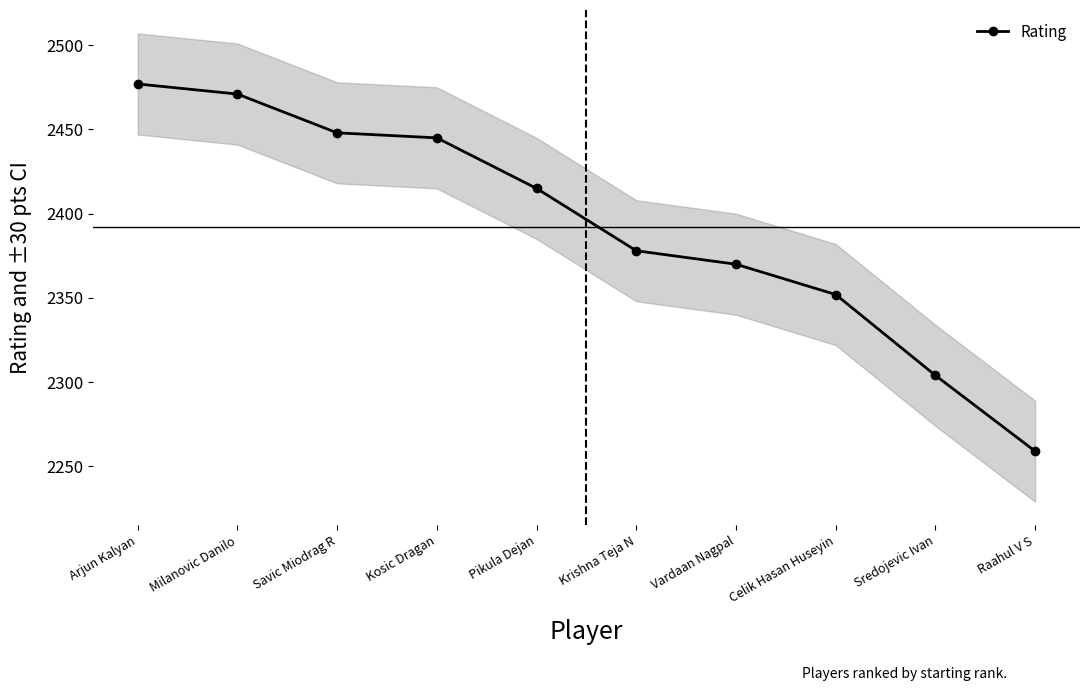

How many lines are shown in the chart?

1